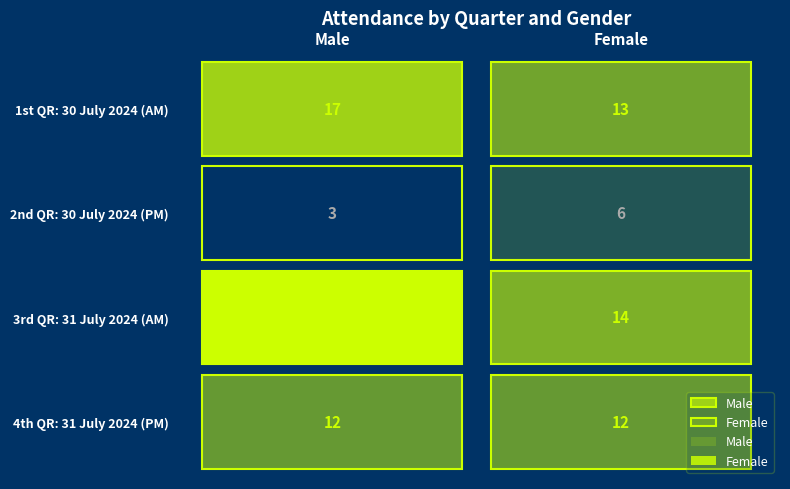

Reading left to right, list all the values displayed in this chart.

1st QR: 30 July 2024 (AM): 17	13
2nd QR: 30 July 2024 (PM): 3	6
3rd QR: 31 July 2024 (AM): 21	14
4th QR: 31 July 2024 (PM): 12	12